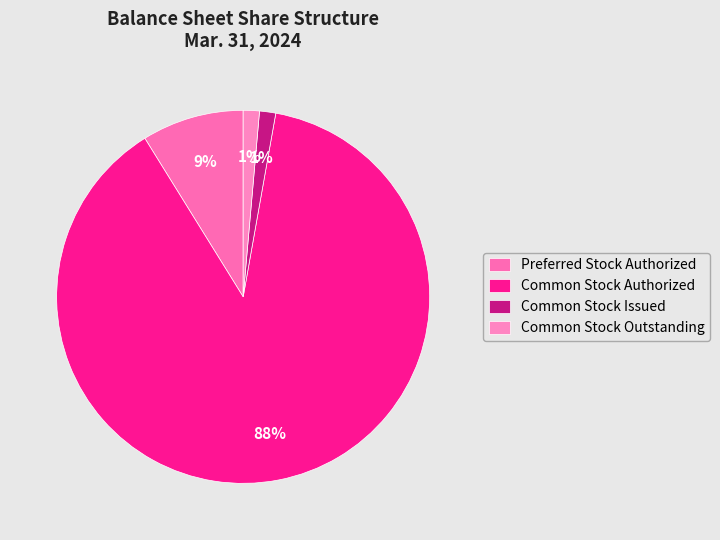

What is the change in value from Preferred Stock Authorized to Common Stock Authorized?

+90000000